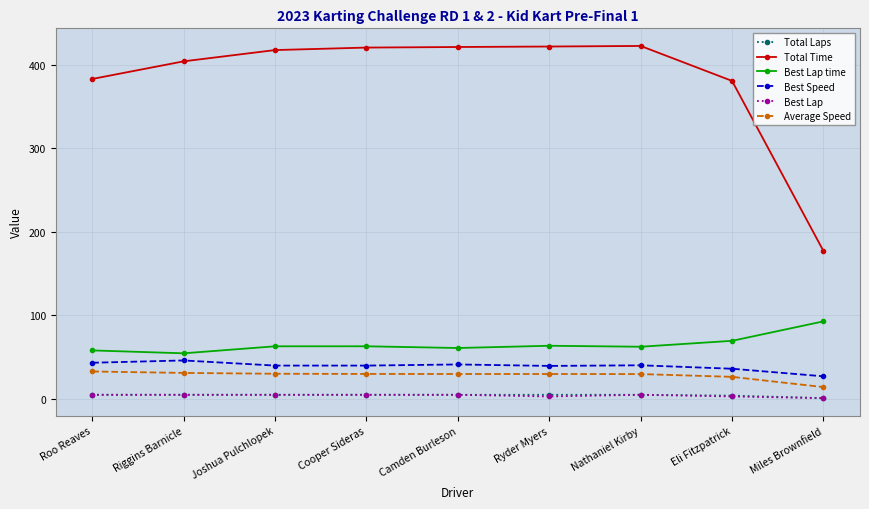

What is the greatest value displayed?

422.5